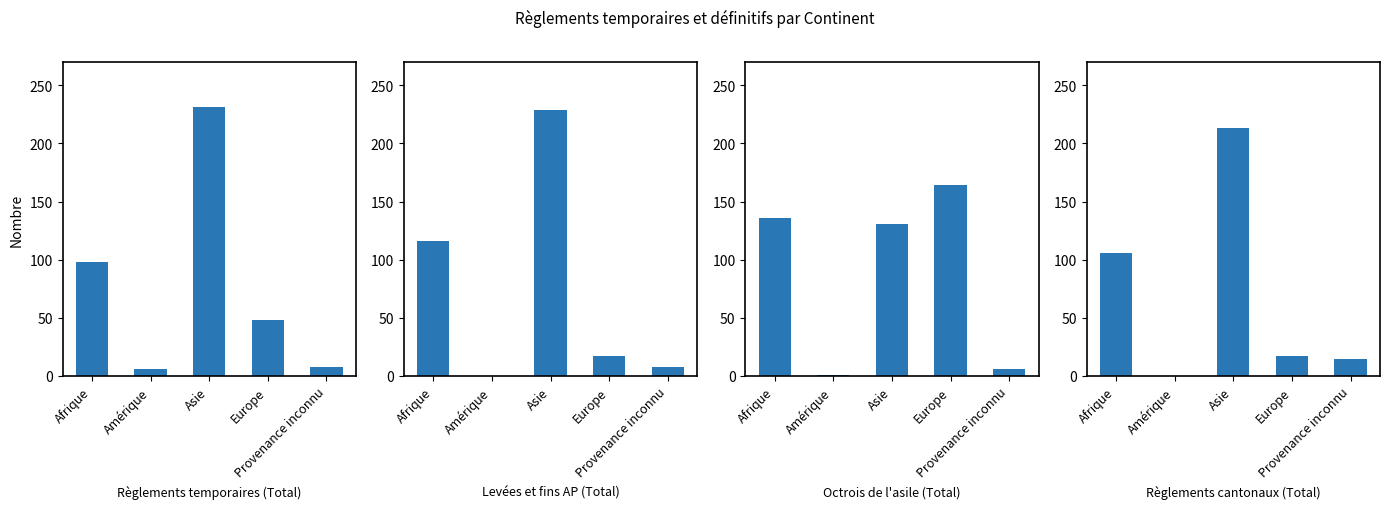

Rank the series by their maximum value, from lowest to highest.

Octrois de l'asile (Total), Règlements cantonaux (Total), Levées et fins AP (Total), Règlements temporaires (Total)